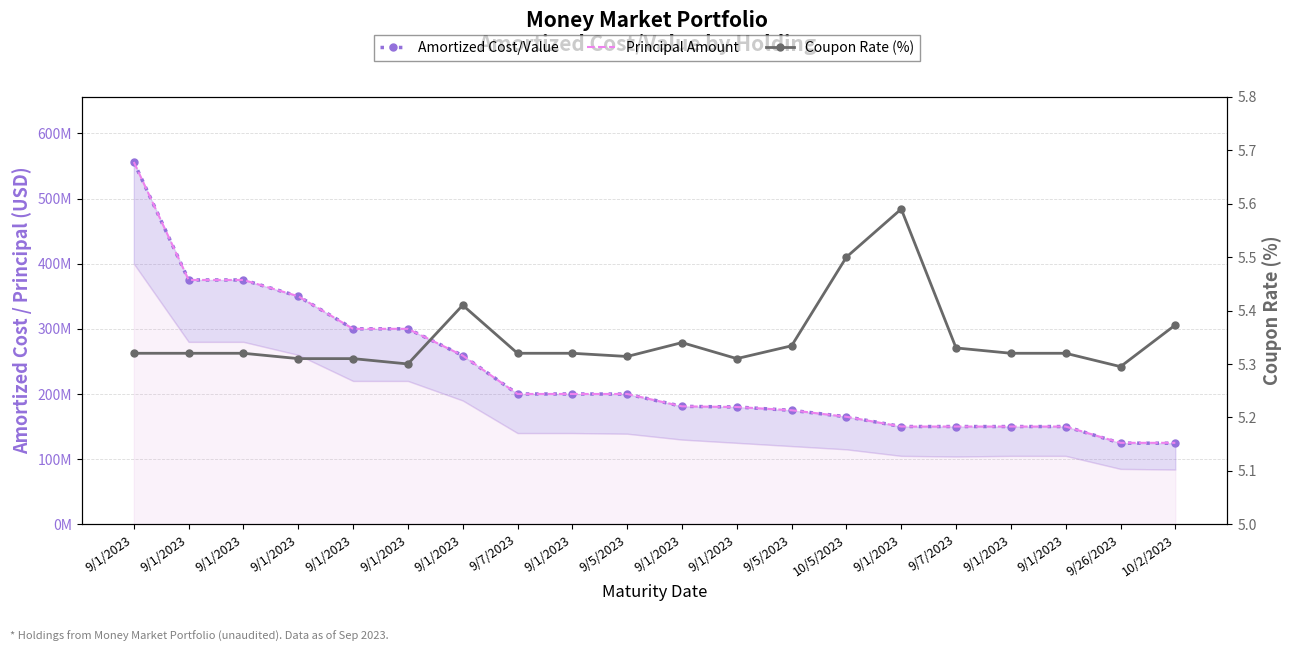

Which series ends up on top after the final intersection of Principal Amount and Amortized Cost/Value?

Amortized Cost/Value